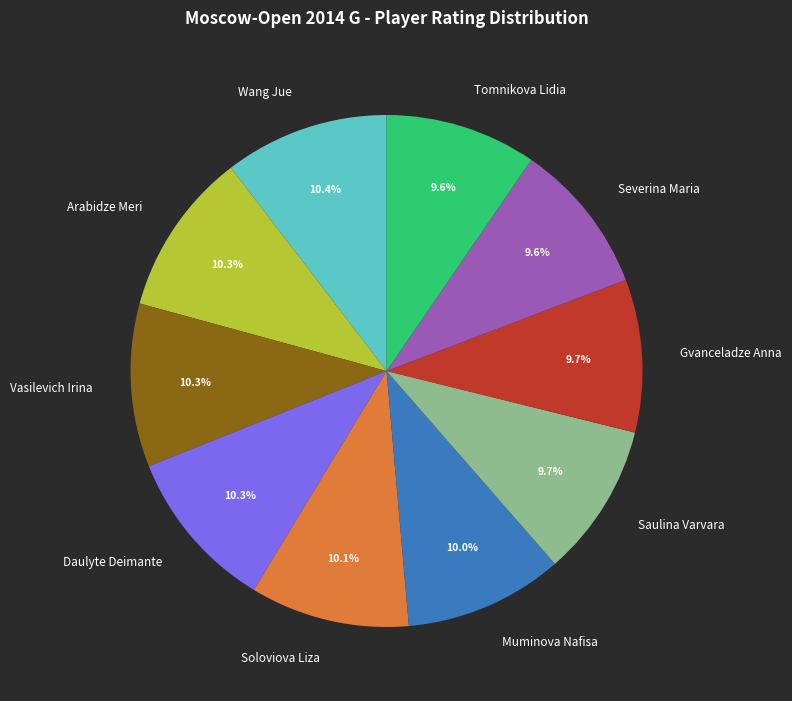

Combined, what portion of the pie is Muminova Nafisa and Soloviova Liza?

20.1%